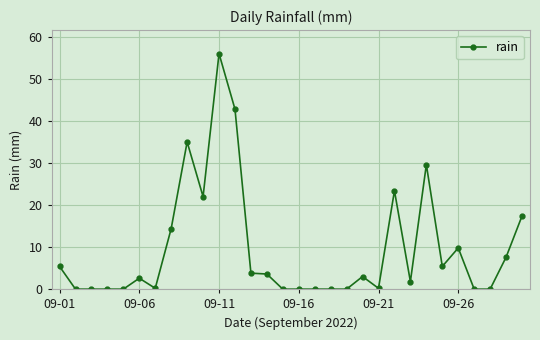

True or false: the data has more than 2 interior local peaks.

True